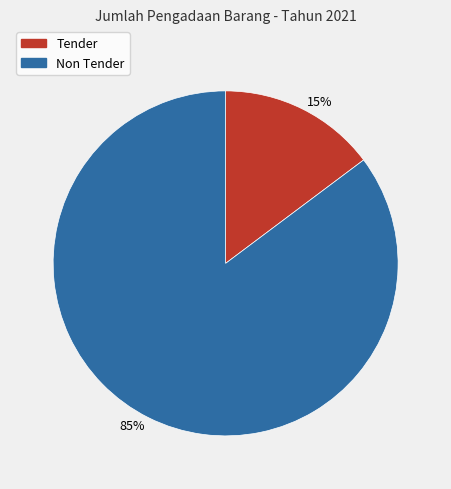

Does any single category account for the majority?

Yes